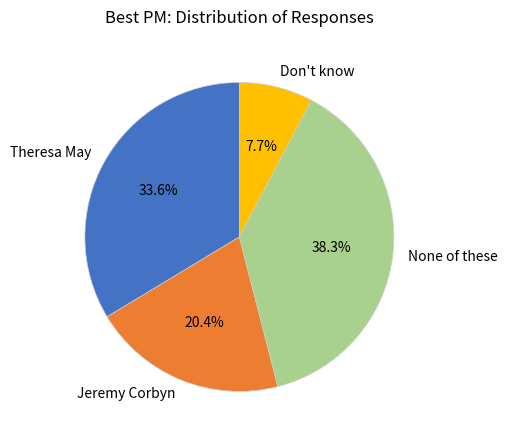

Does any single category account for the majority?

No